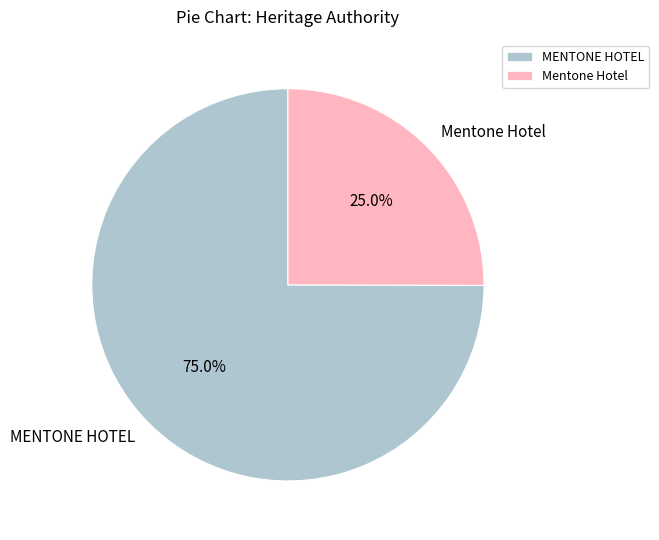

To the nearest percent, what portion does Mentone Hotel represent?

25%